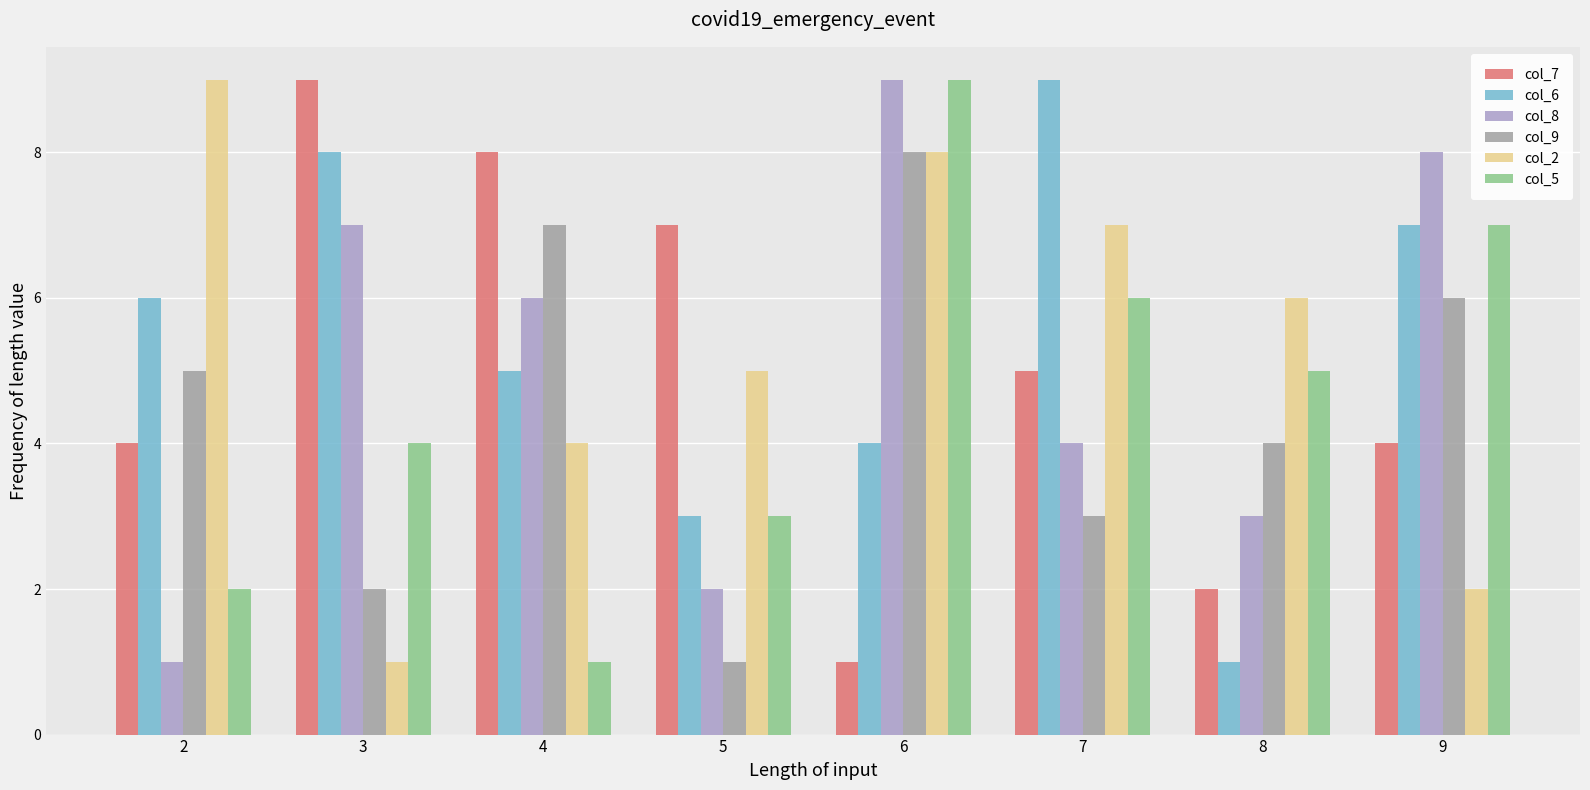

Does the chart contain stacked bars?

No